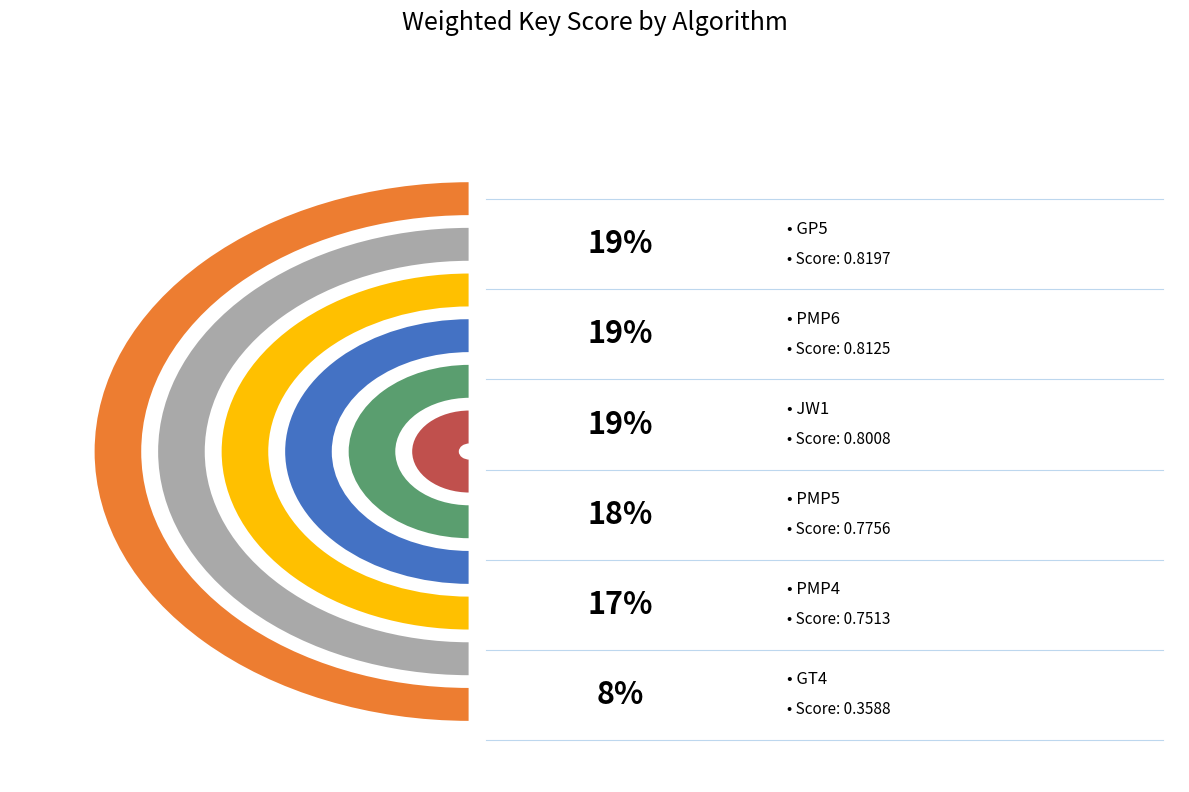

To the nearest percent, what is the average slice percentage?

17%